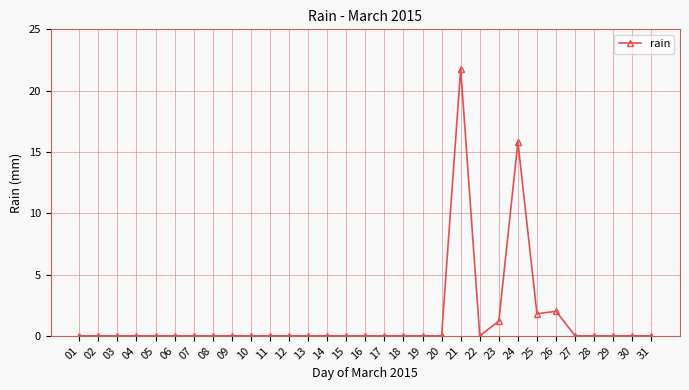

What is the average value?

1.4